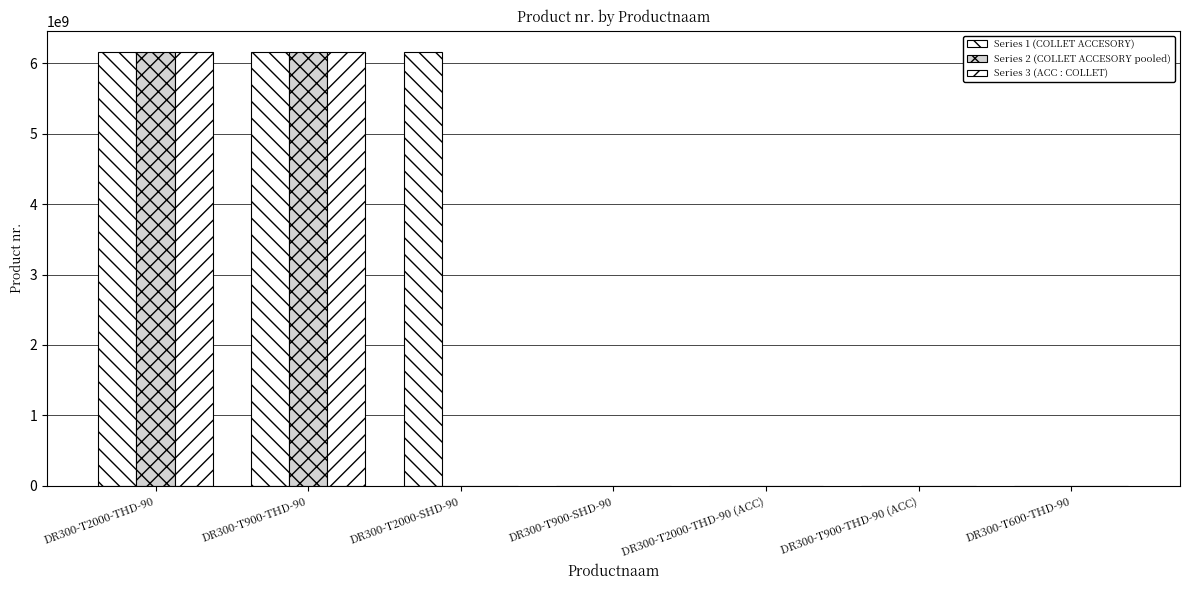

True or false: Series 3 (ACC : COLLET) has a value of 2743403558 at DR300-T900-SHD-90.

False